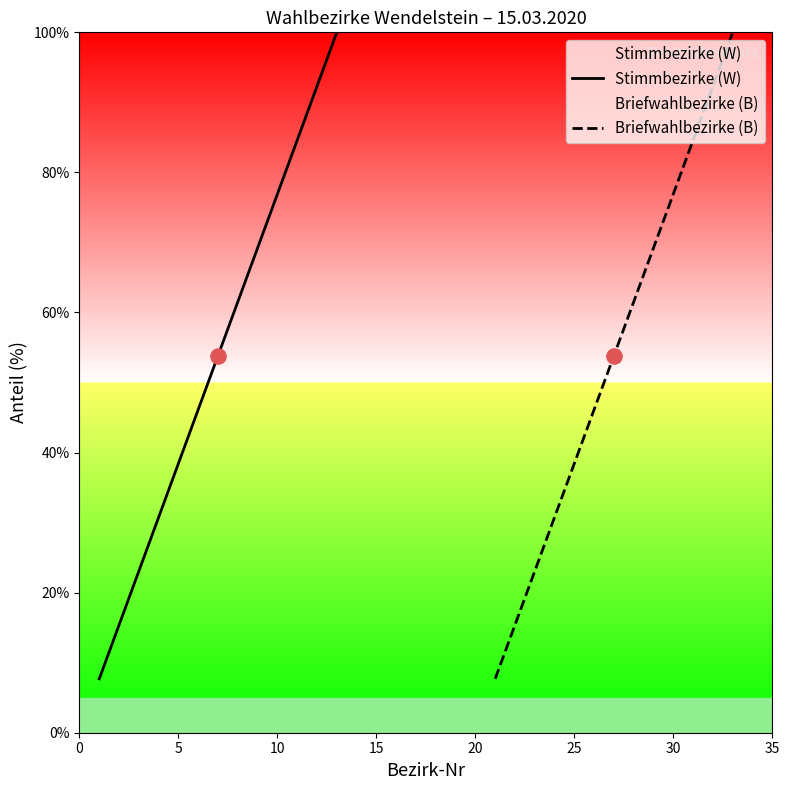

Which series contains the lowest Y value?

Stimmbezirke (W)